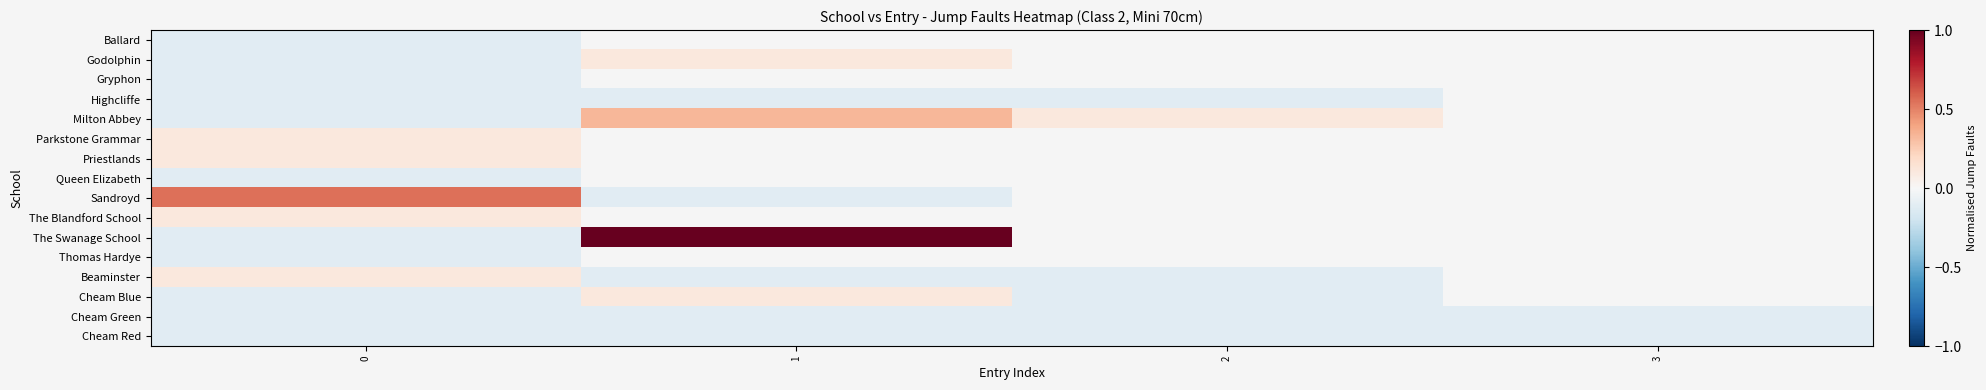

The value of Gryphon at 0 is -0.2. True or false?

False